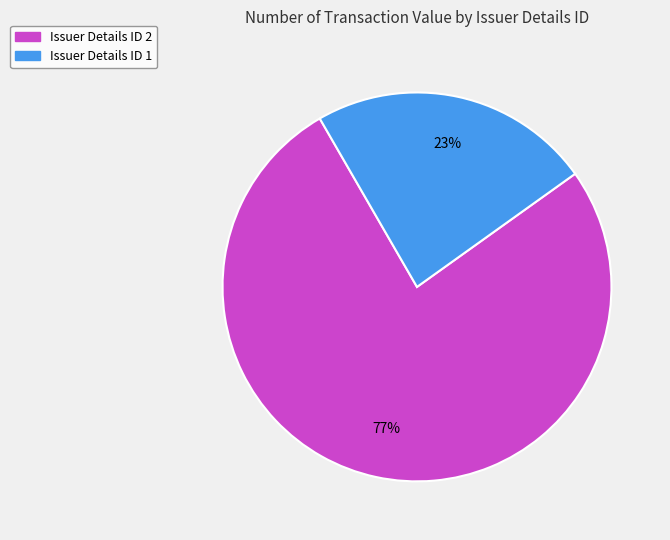

To the nearest percent, what percentage of the pie is Issuer Details ID 1?

23%